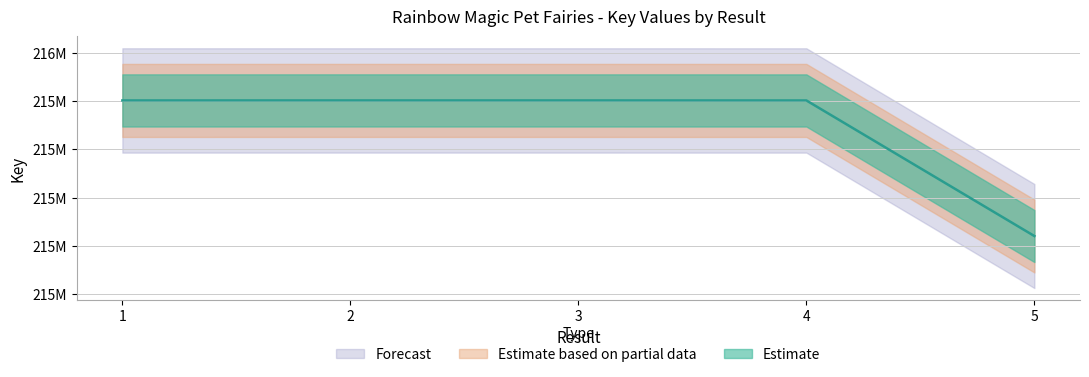

List the labels in order of value, smallest first.

5, 4, 1, 3, 2